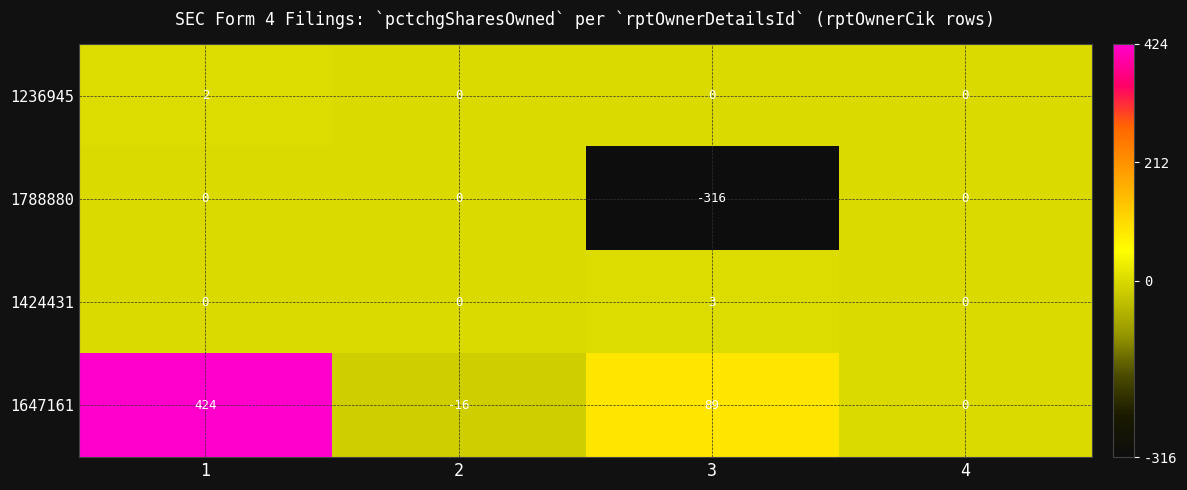

The 1424431 series shows 1 at 3. True or false?

False